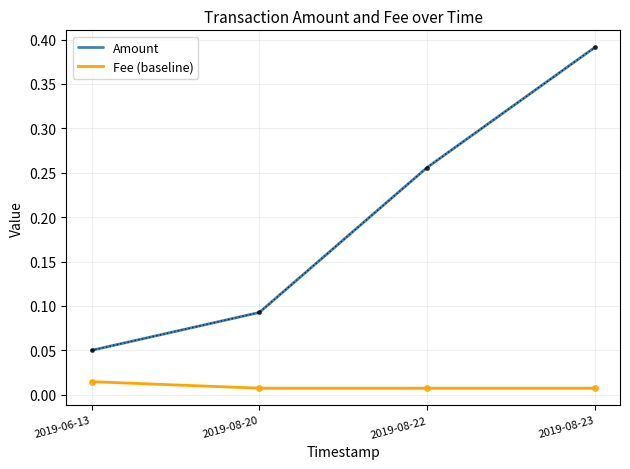

The Amount series shows 0.1 at 2019-08-22. True or false?

False